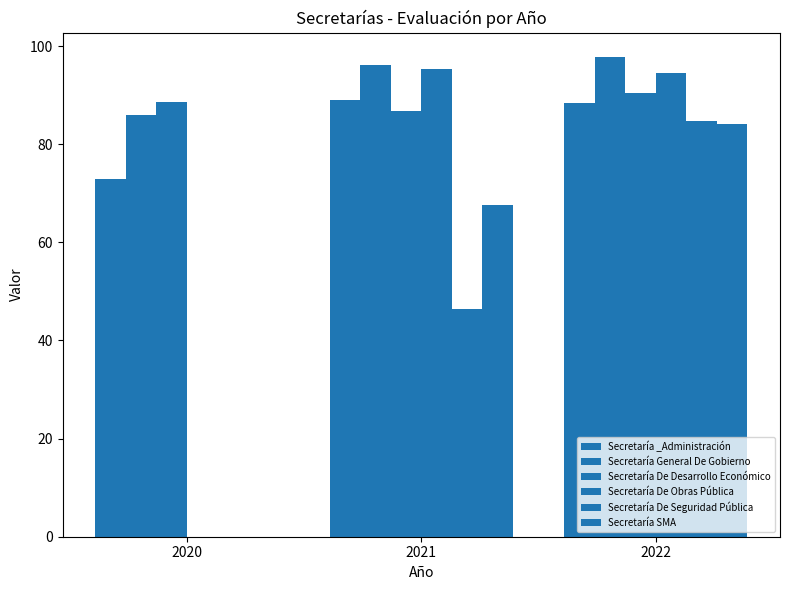

Is the value of Secretaría _Administración at 2020 greater than the value of Secretaría De Seguridad Pública at 2020?

Yes